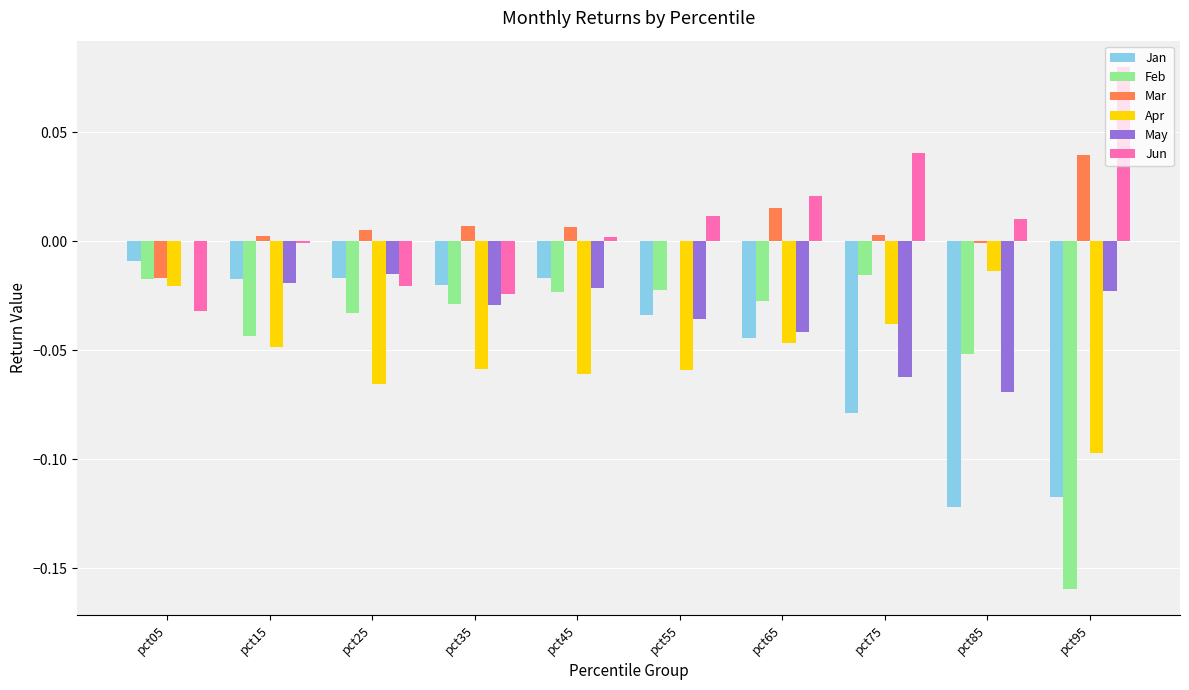

How many groups of bars are there?

10